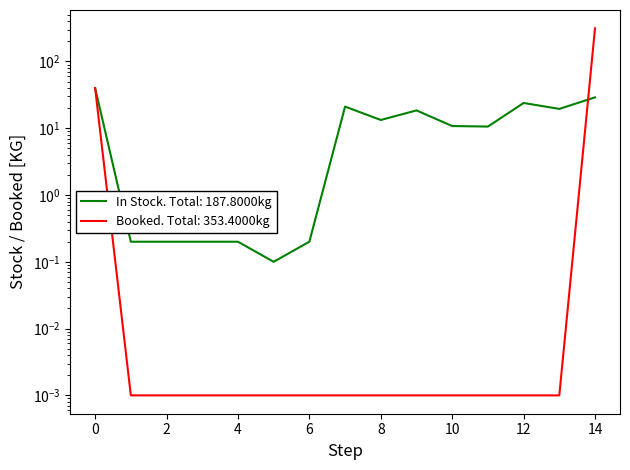

The value at 3 is 0.3. True or false?

False